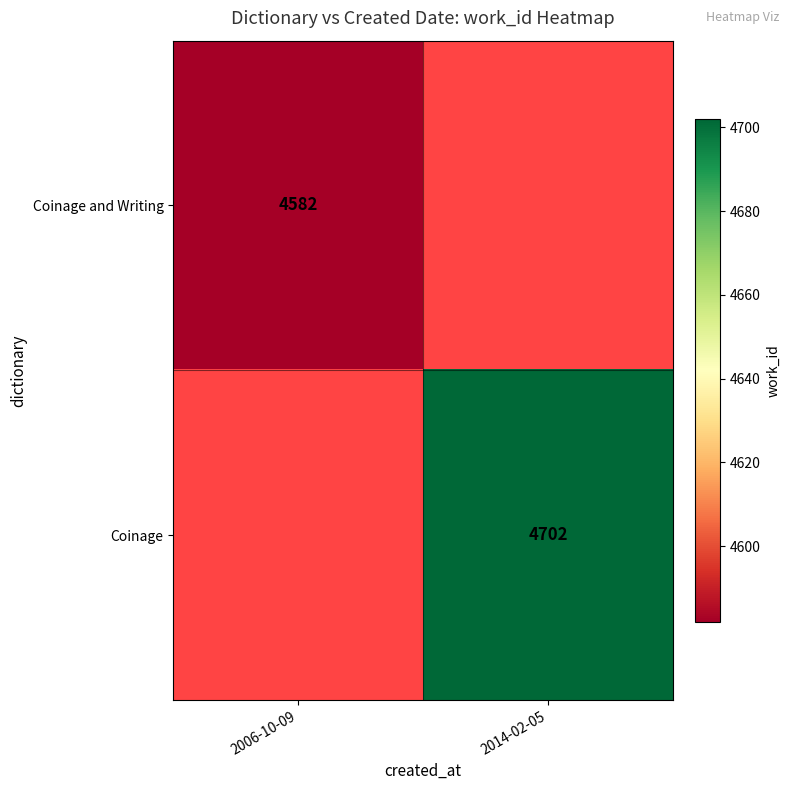

The value of Coinage and Writing at 2006-10-09 is 4582. True or false?

True